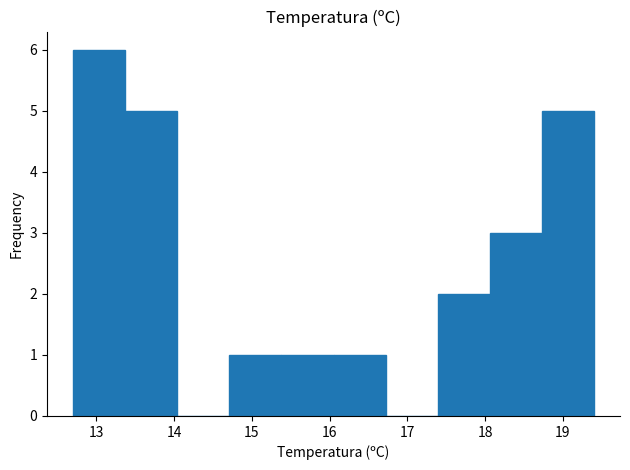

What is the height of the bar covering 18.73 to 19.40 on the x-axis? Neither the bar edges nor the heights are printed on the chart, so give them approximately, as read against the axes.

5